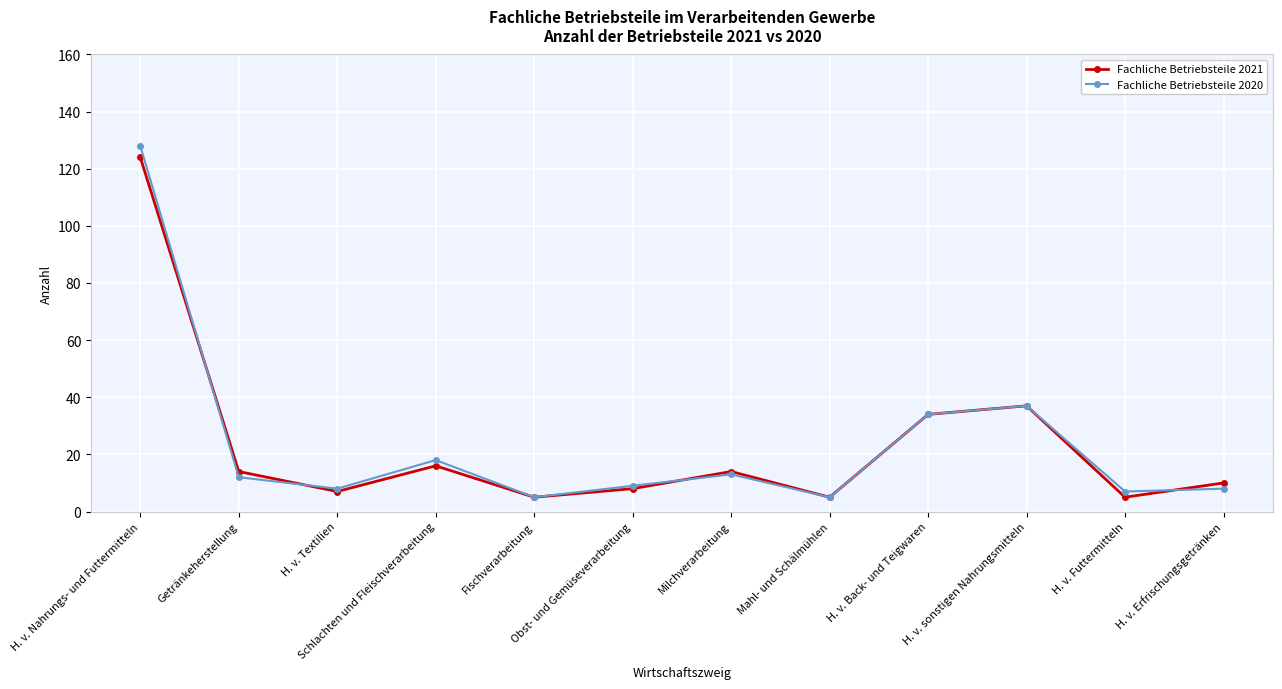

Where is Fachliche Betriebsteile 2021 nearest to the value 64?

H. v. sonstigen Nahrungsmitteln